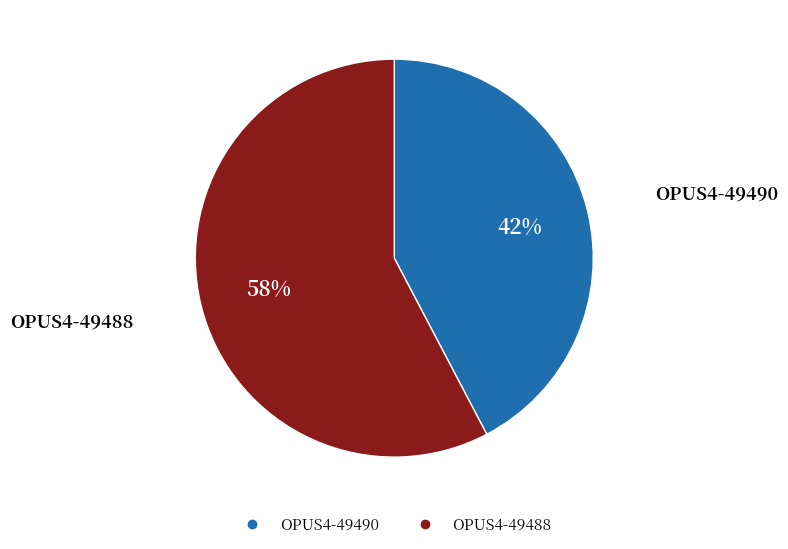

Combined, do OPUS4-49490 and OPUS4-49488 account for over 50%?

Yes